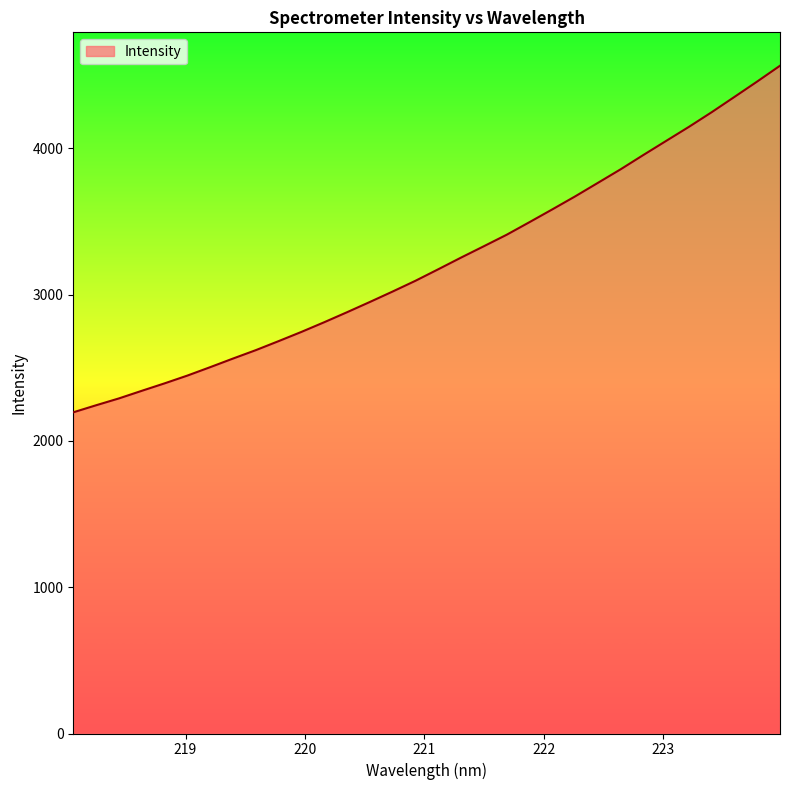

What is the maximum value shown in the chart?

4563.4